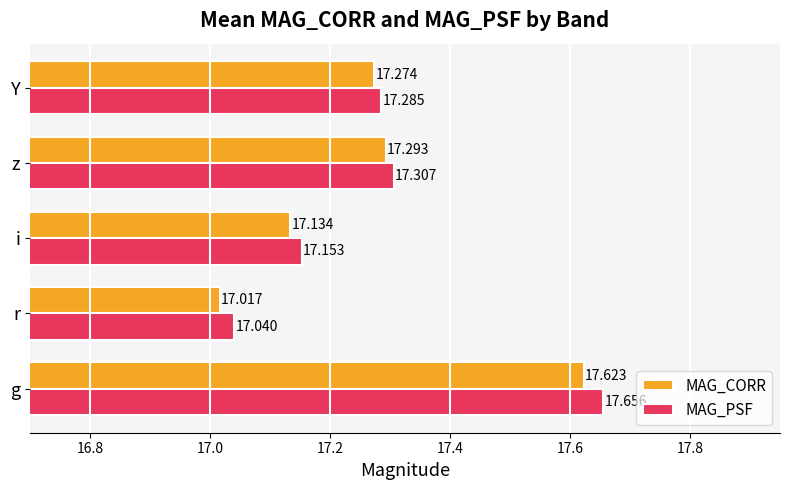

At which label does MAG_PSF reach its minimum?

r